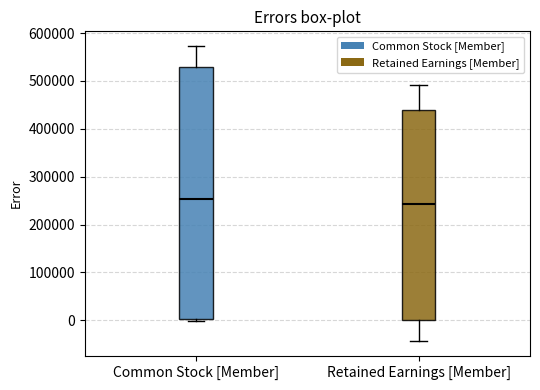

Comparing the boxes themselves (not the whiskers), which one is the tallest?

Common Stock [Member]